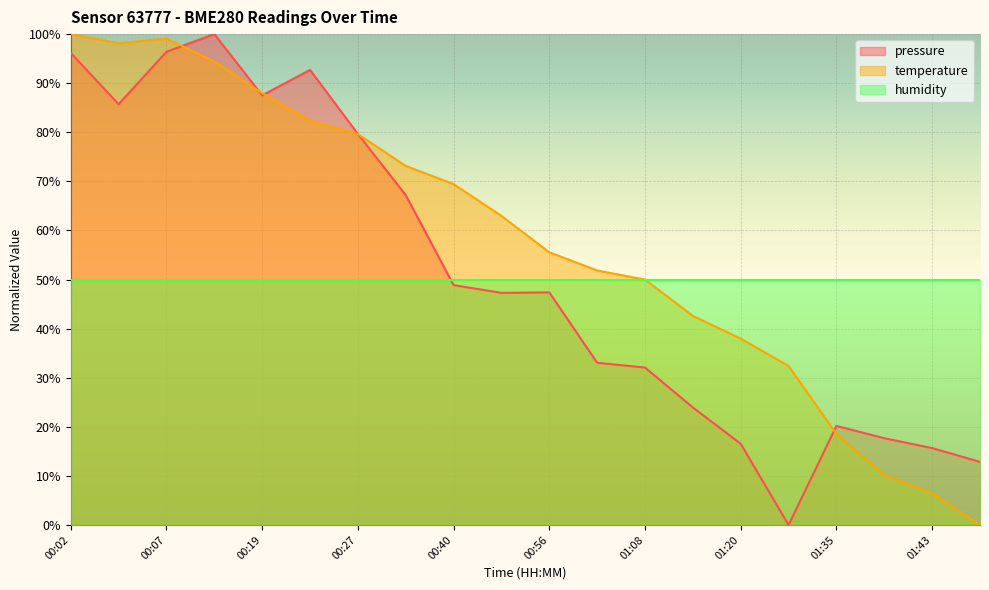

Where is temperature nearest to the value 50?

01:08